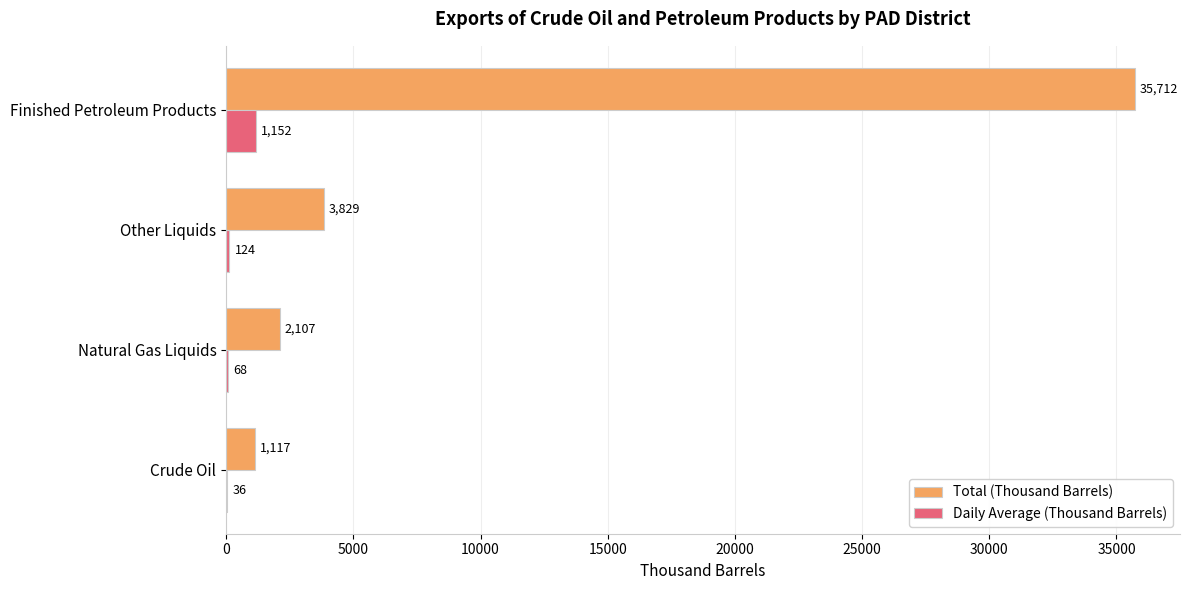

What is the highest value of the Total (Thousand Barrels) series?

35712